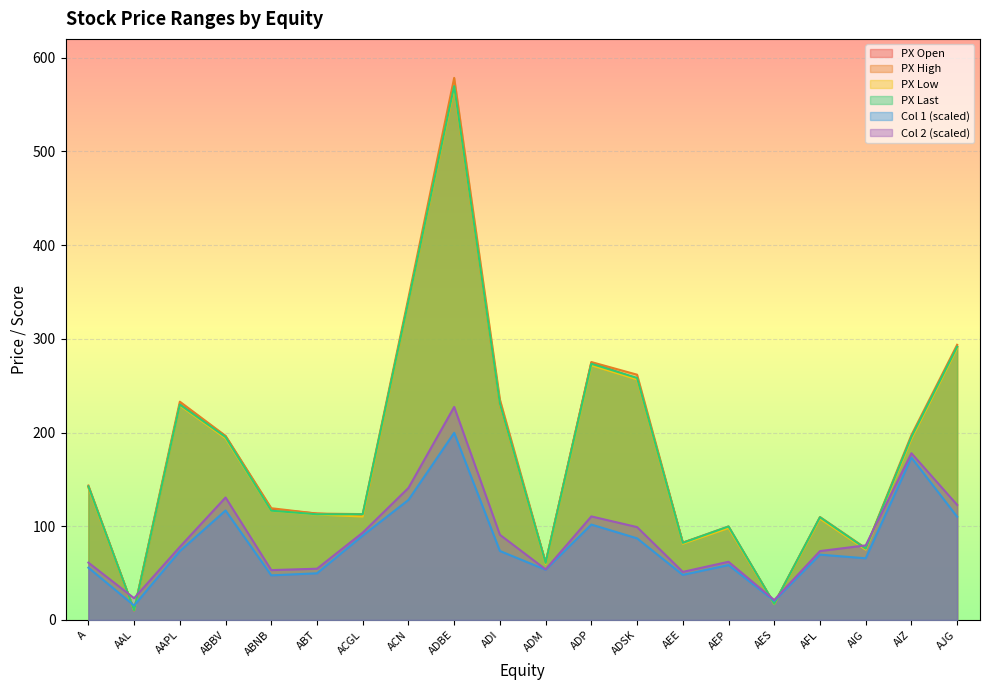

What is the greatest value displayed?

578.4